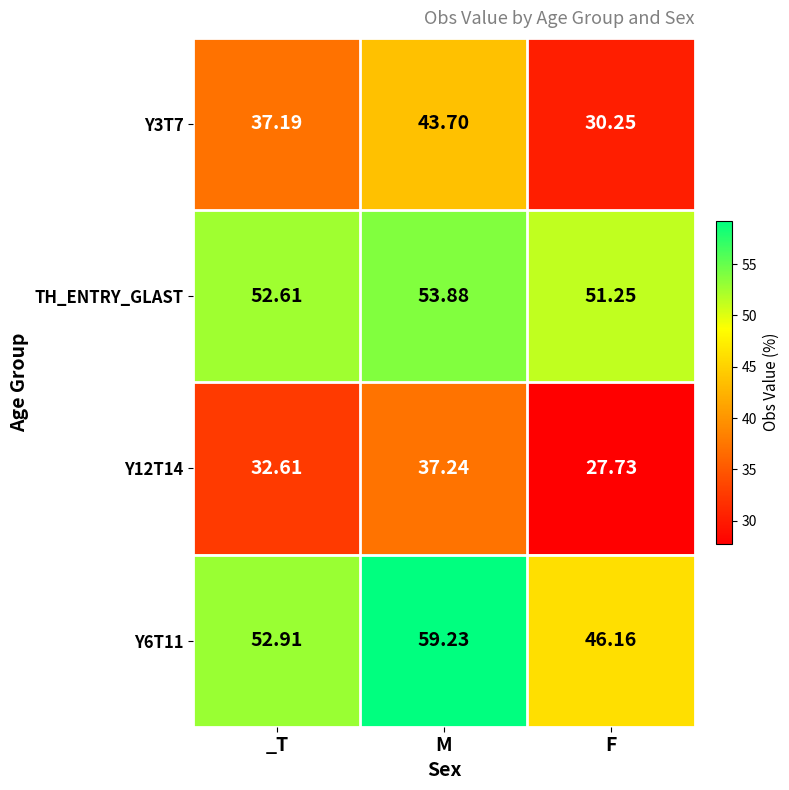

At which label does Y3T7 first exceed 37?

_T